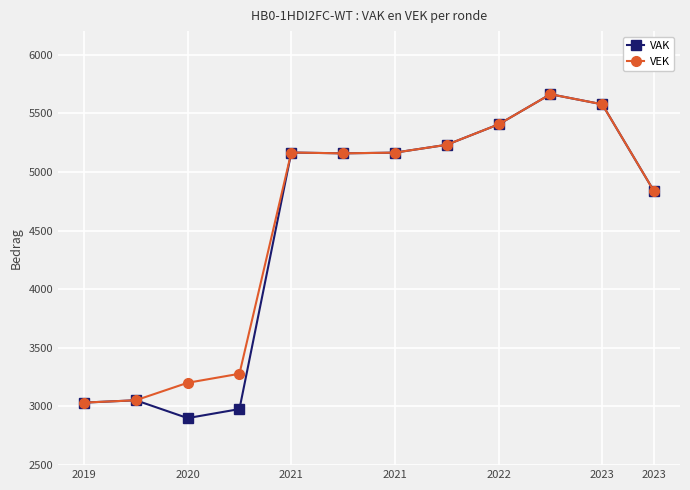

Which series has the widest spread of values?

VAK